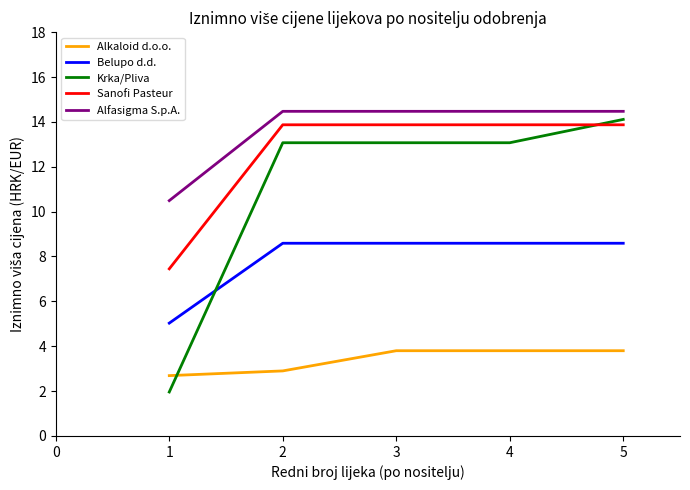

True or false: Alfasigma S.p.A. has a value of 14.5 at 2.

True